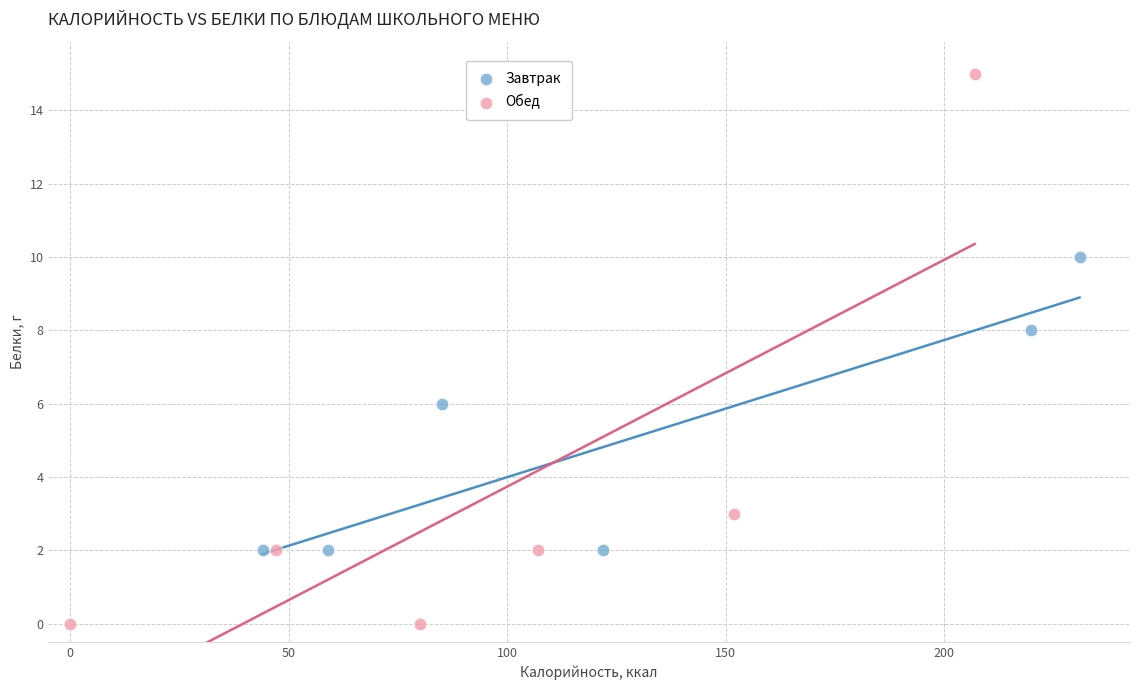

Which series has the widest spread of Y values?

Обед